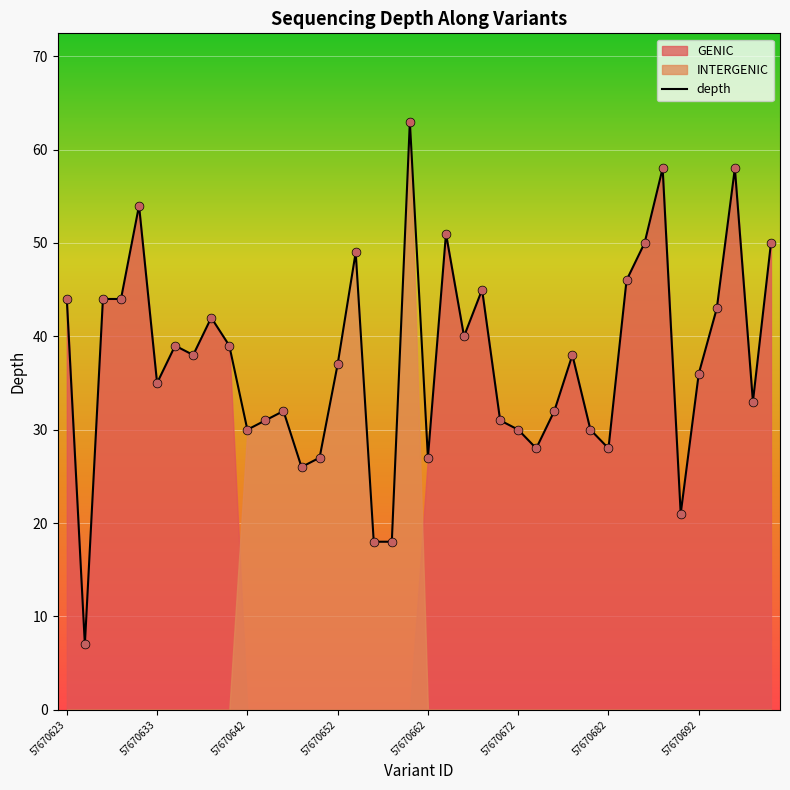

What is the change in value from 26 to 36?

+15